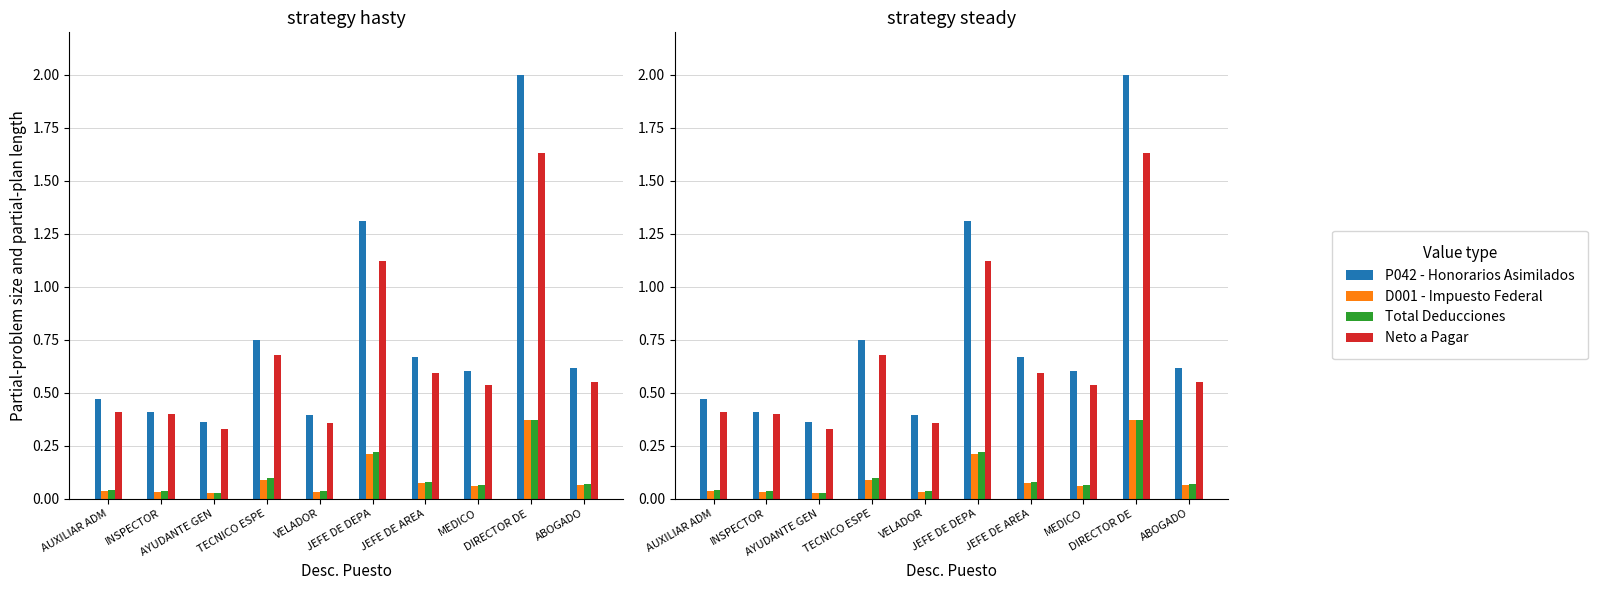

True or false: P042 - Honorarios Asimilados has a value of 0.9 at ABOGADO.

False